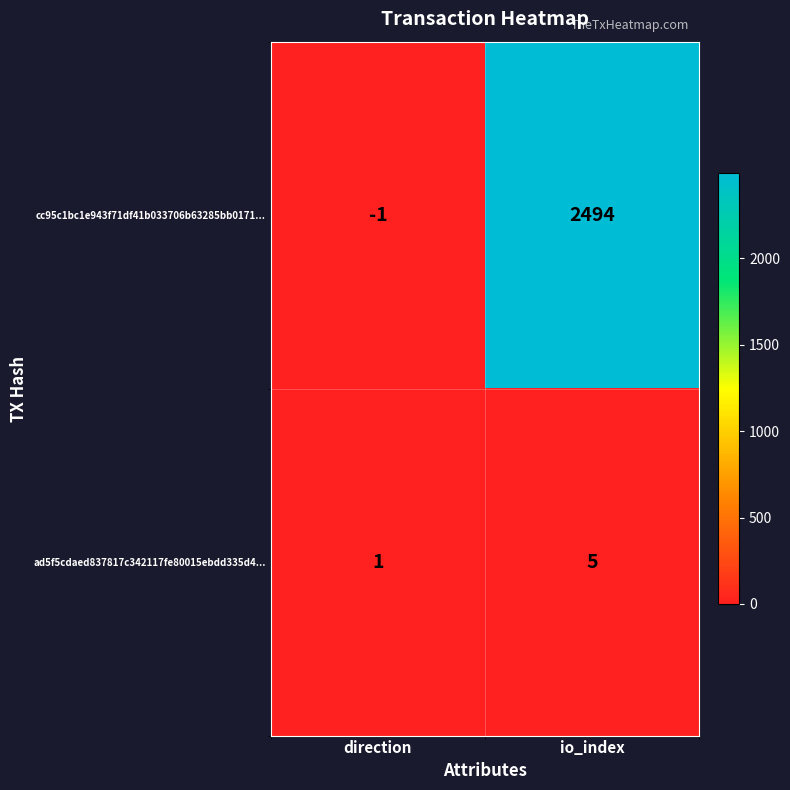

Which series changed the most between direction and io_index?

cc95c1bc1e943f71df41b033706b63285bb0171...